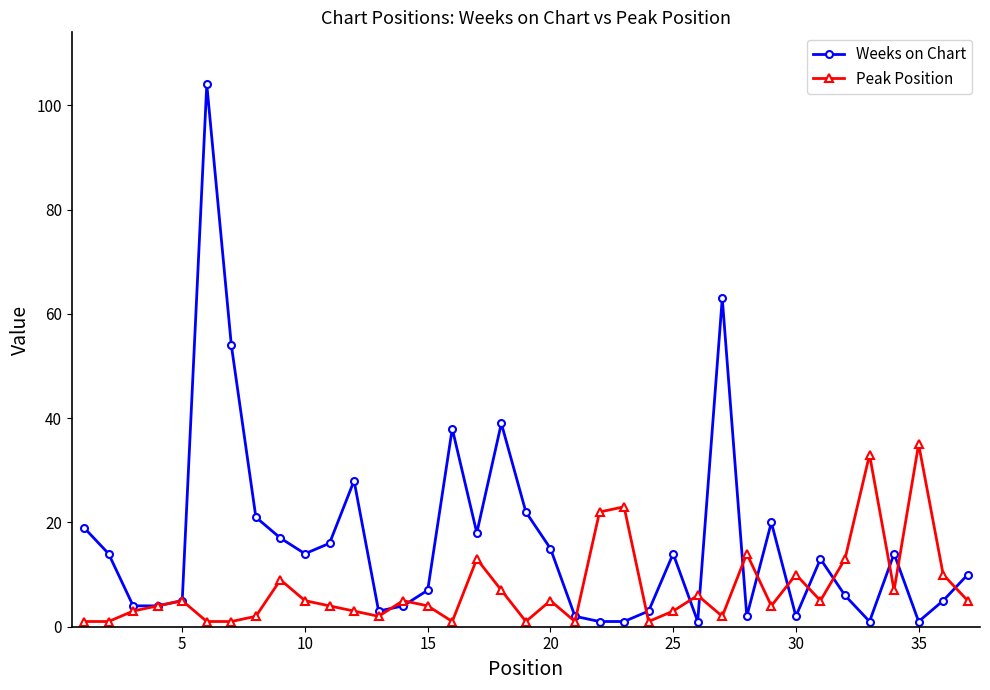

Does the chart display data point markers on the line(s)?

Yes